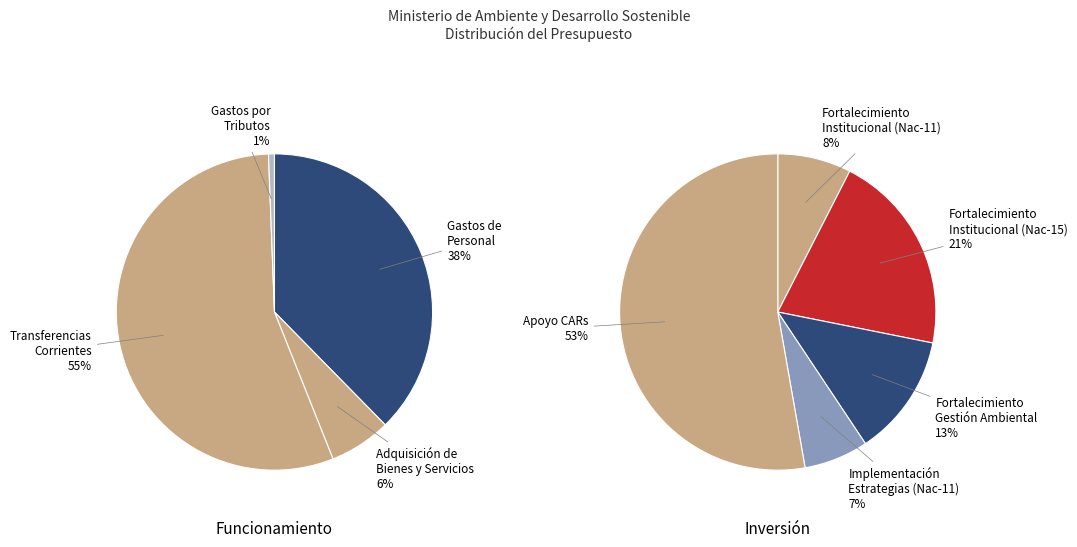

How many segments does this pie chart have?

4